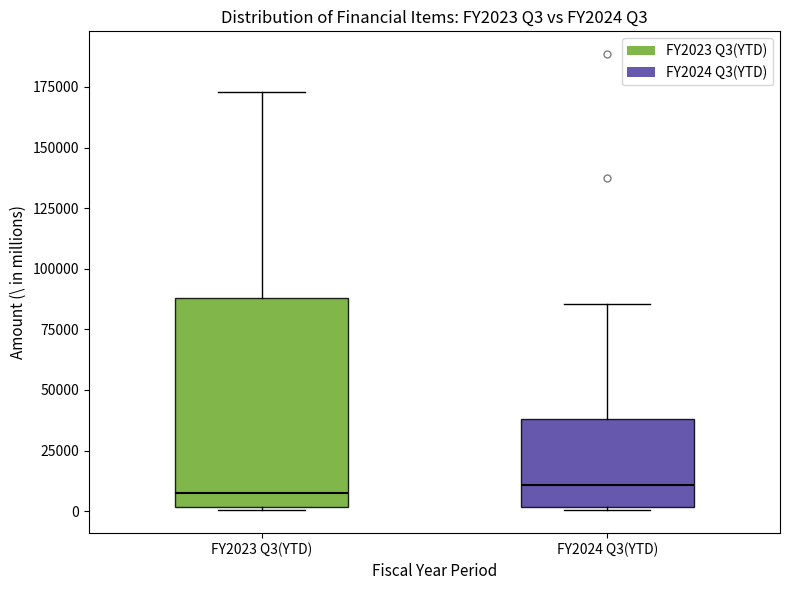

Reading left to right, read every box against the y-axis: the position of its median line, the range the box covers, and the ends of its whiskers. The values are not printed on the chart, so give them approximately, as read against the axis.

FY2023 Q3(YTD): median 10000, box 0 to 90000, whiskers 0 to 175000
FY2024 Q3(YTD): median 10000, box 0 to 40000, whiskers 0 to 85000